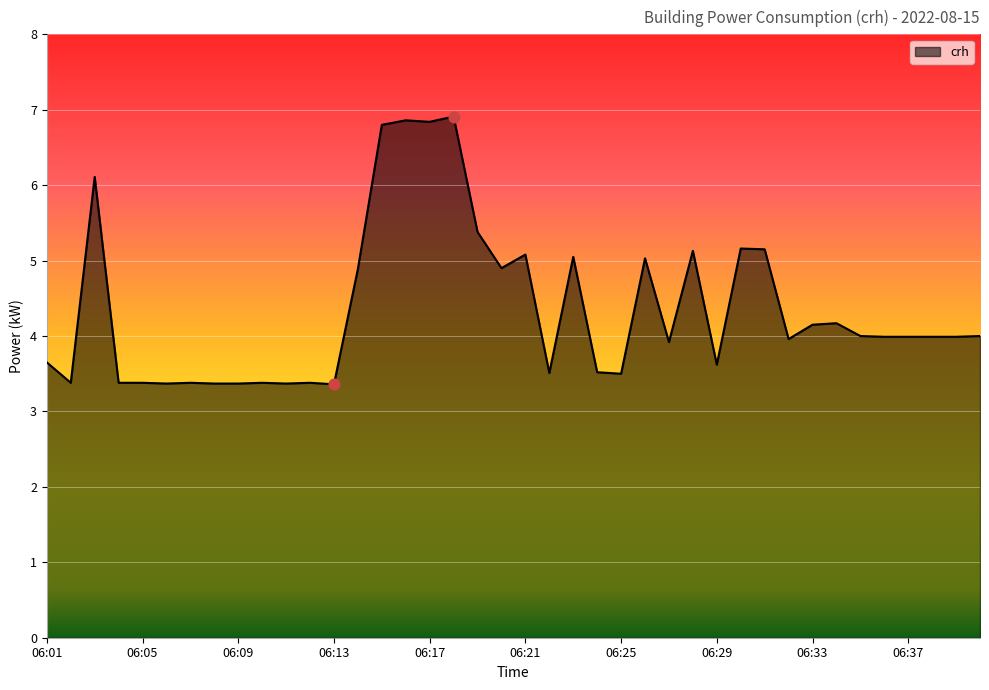

What is the maximum value shown in the chart?

6.9